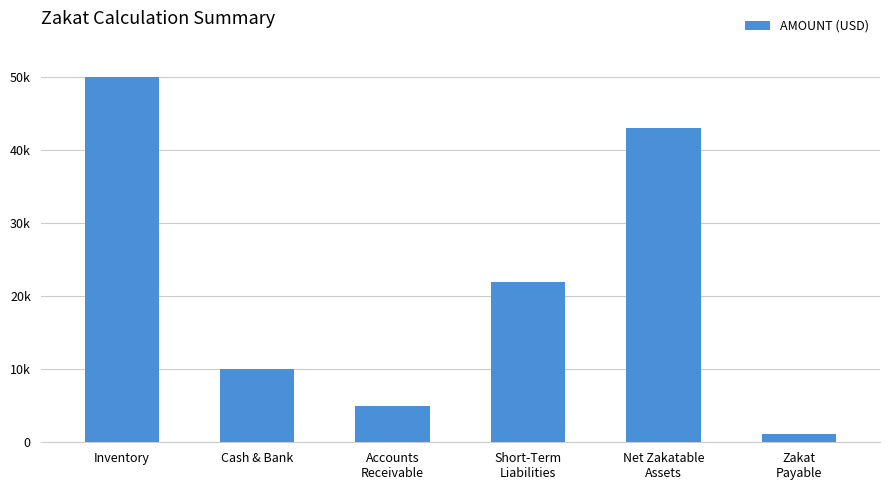

Are the bars horizontal?

No